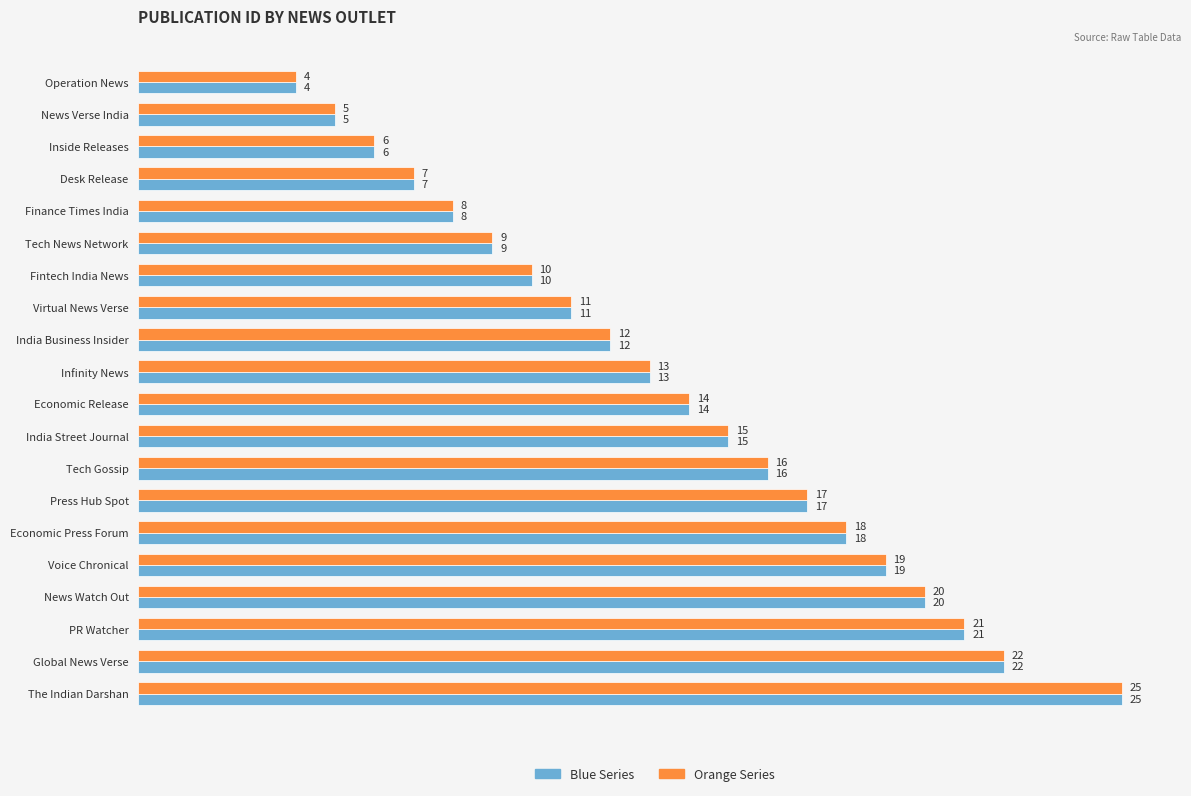

At which category is the sum across all series the highest?

The Indian Darshan